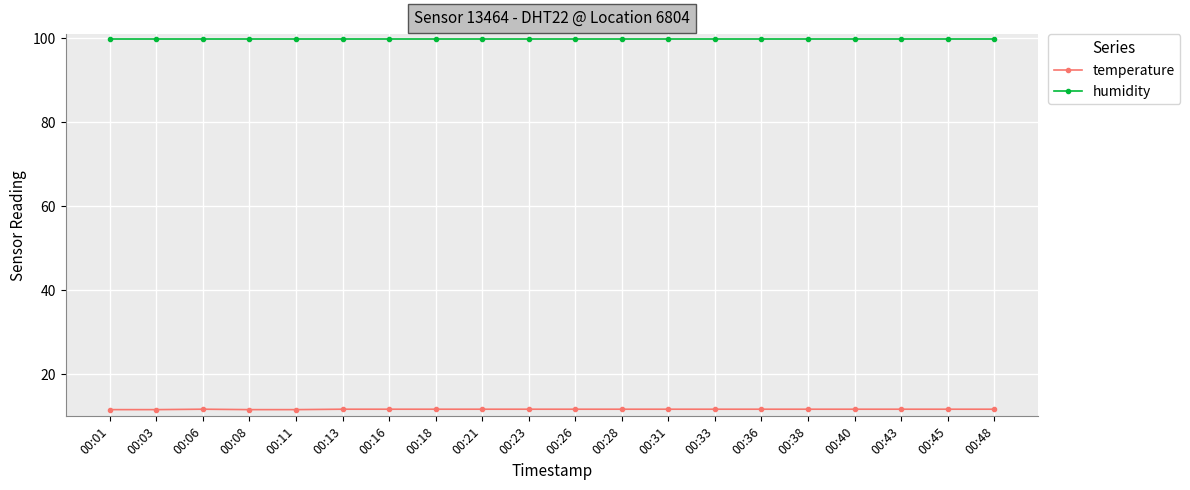

At how many categories does at least one series exceed 87?

20